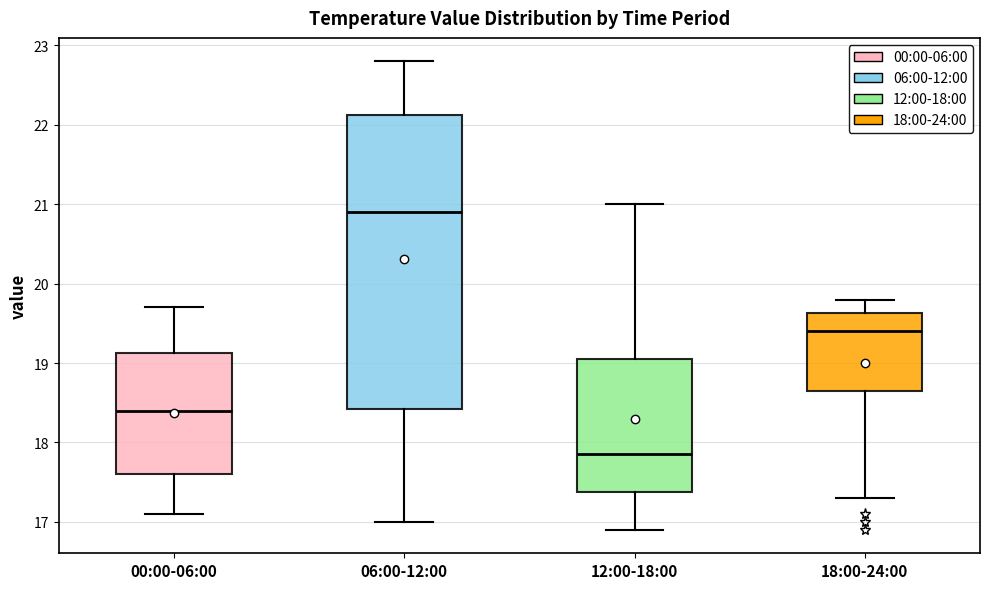

Reading left to right, read every box against the y-axis: the position of its median line, the range the box covers, and the ends of its whiskers. The values are not printed on the chart, so give them approximately, as read against the axis.

00:00-06:00: median 18.4, box 17.6 to 19.1, whiskers 17.1 to 19.7
06:00-12:00: median 20.9, box 18.4 to 22.1, whiskers 17.0 to 22.8
12:00-18:00: median 17.9, box 17.4 to 19.1, whiskers 16.9 to 21.0
18:00-24:00: median 19.4, box 18.7 to 19.6, whiskers 17.3 to 19.8